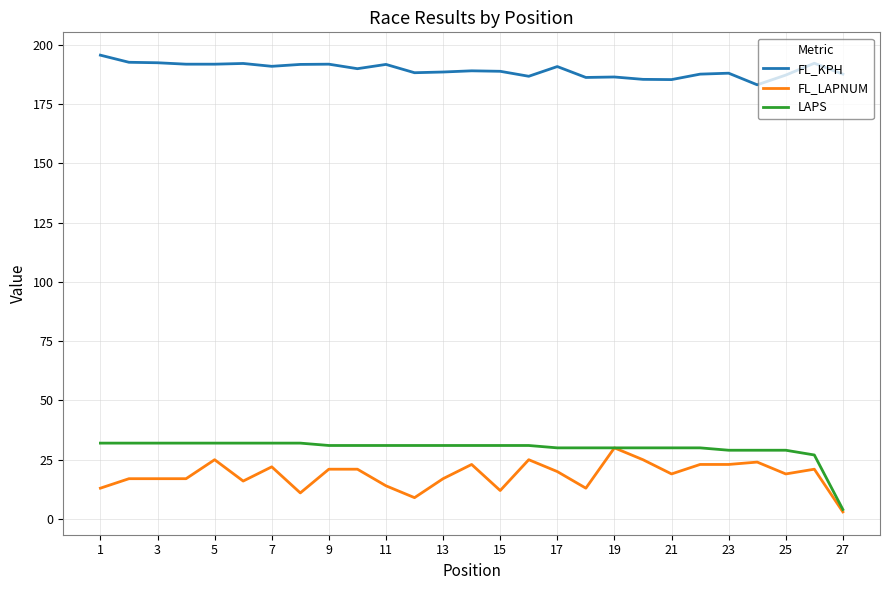

True or false: FL_LAPNUM and FL_KPH cross at least once.

False